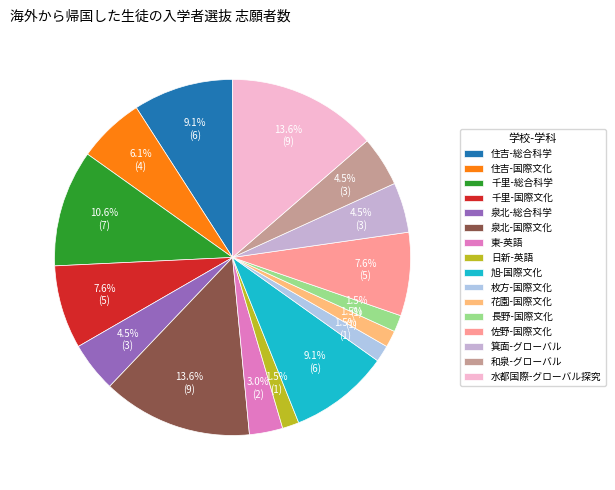

Count the number of slices in the pie.

16